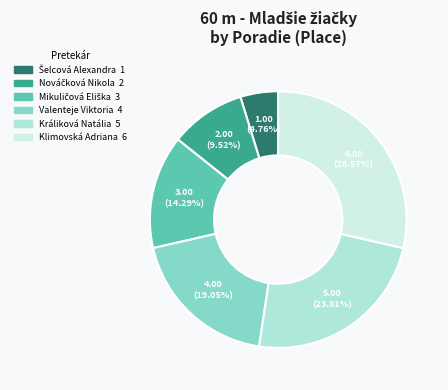

Rank the categories by value from lowest to highest.

Šelcová Alexandra, Nováčková Nikola, Mikuličová Eliška, Valenteje Viktoria, Králiková Natália, Klimovská Adriana